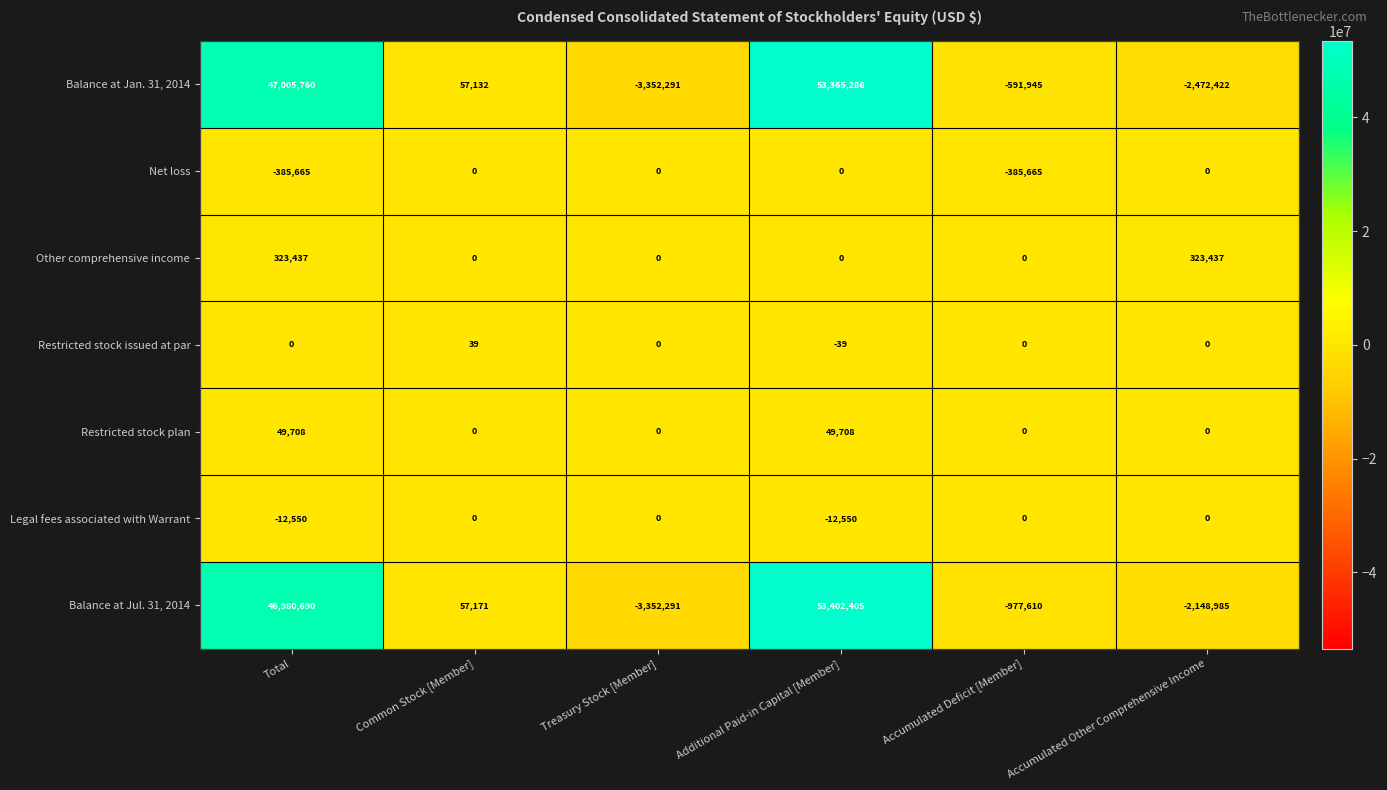

What is the average value of the Balance at Jan. 31, 2014 series?

15668587